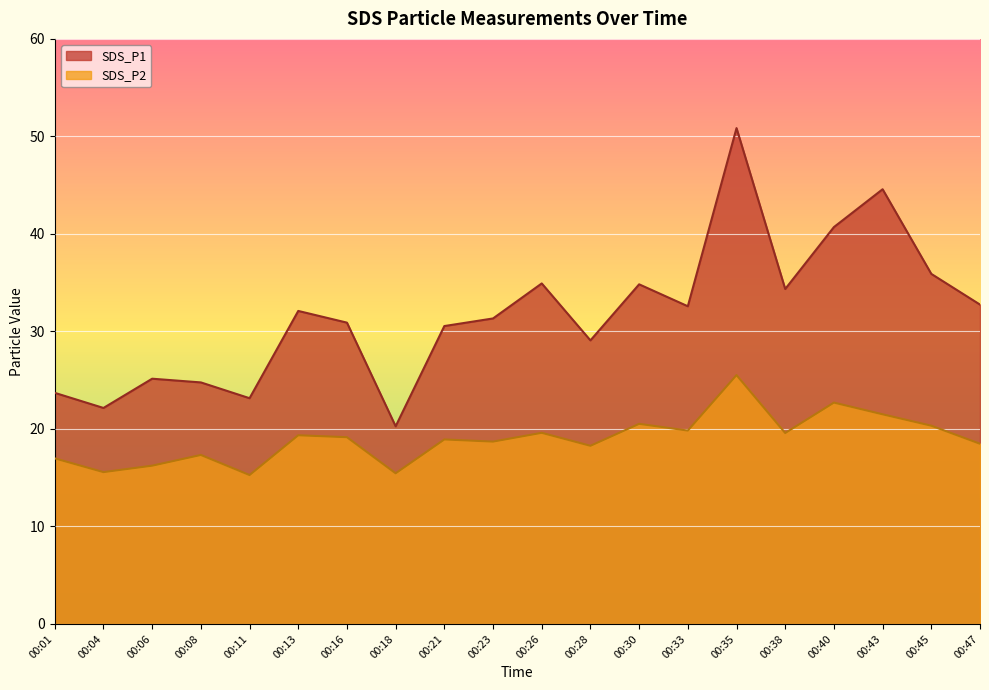

Which has a higher value, 00:26 or 00:35?

00:35